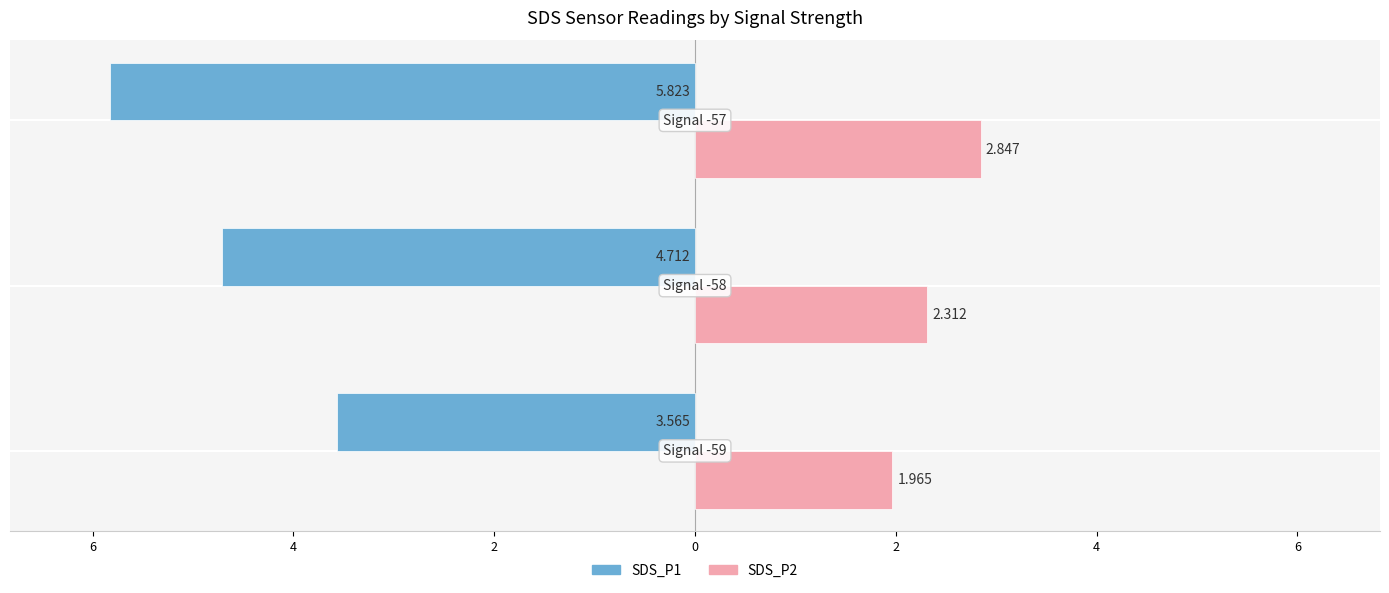

Reading right to left, list all the values displayed in this chart.

SDS_P1: -5.8	-4.7	-3.6
SDS_P2: 2.8	2.3	2.0